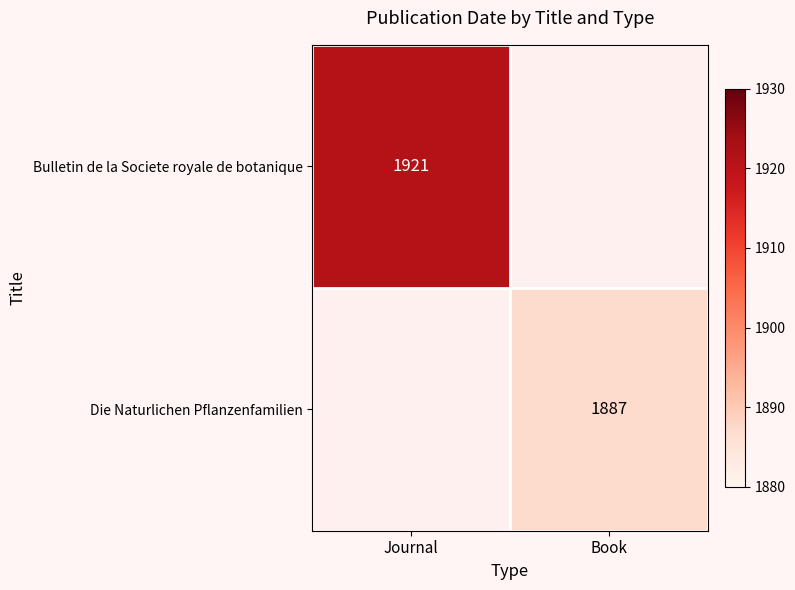

Is the value of Die Naturlichen Pflanzenfamilien at Book greater than the value of Bulletin de la Societe royale de botanique at Journal?

No